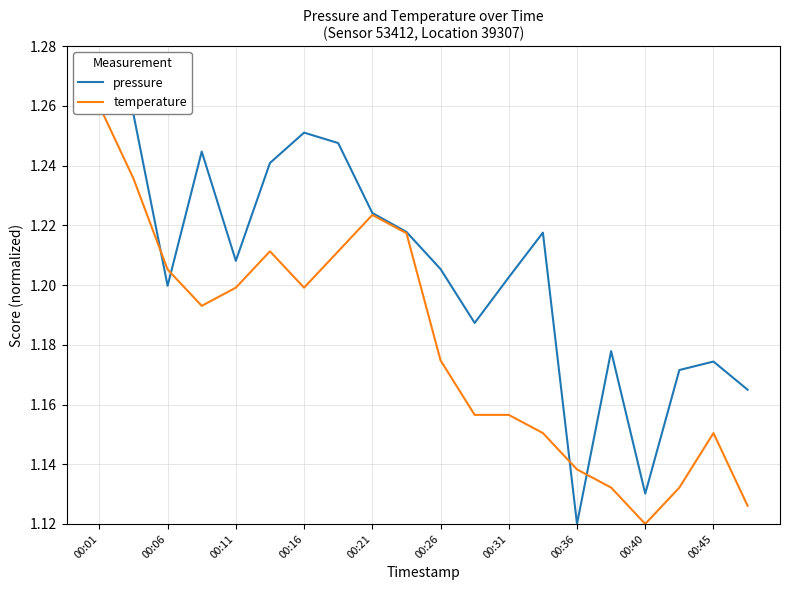

Which category has the highest value across all series?

00:01